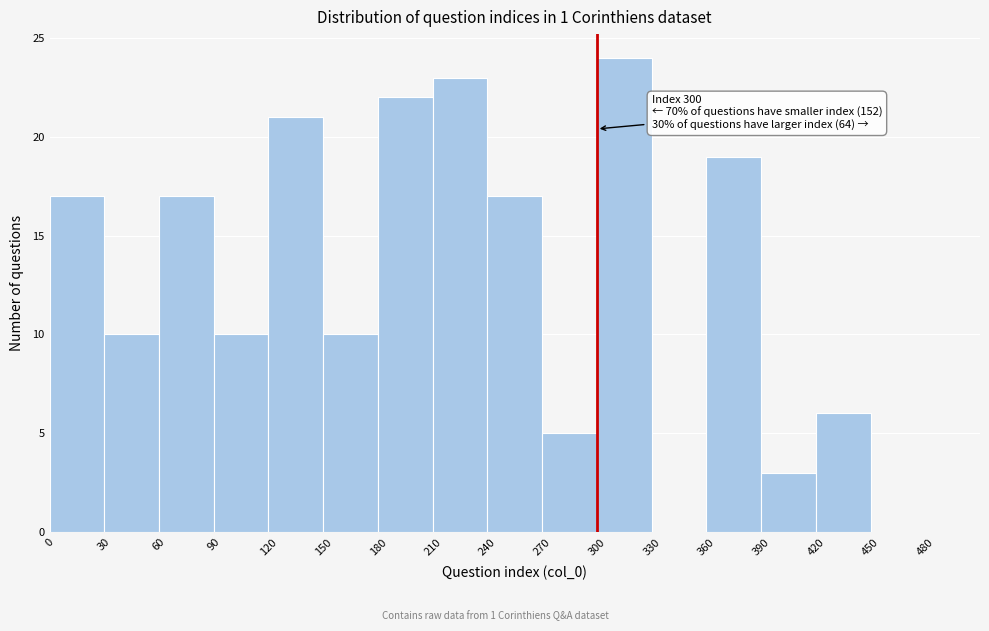

Which range on the x-axis has the tallest bar?

300 to 330